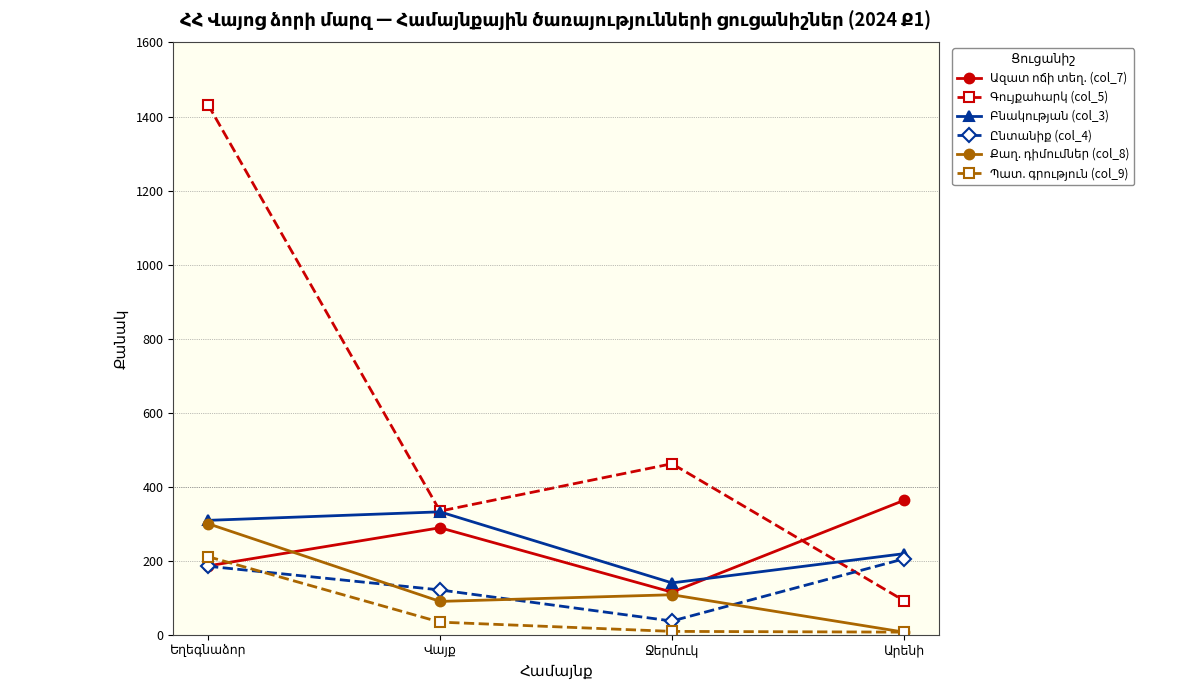

Which category has the highest value across all series?

Եղեգնաձոր